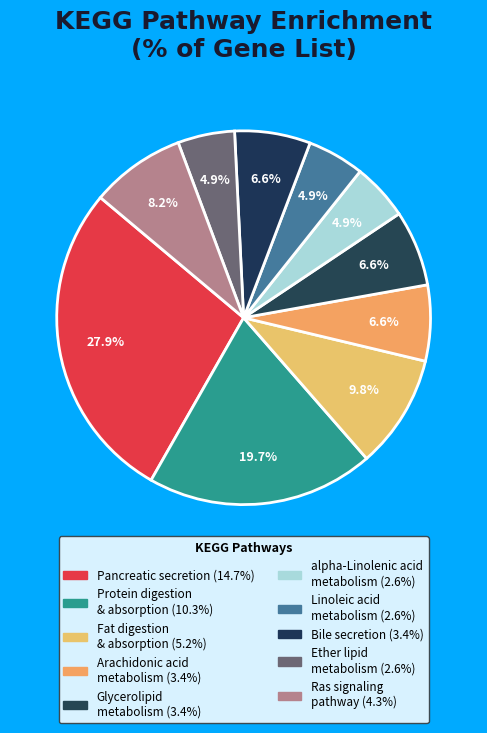

Does any single category account for the majority?

No